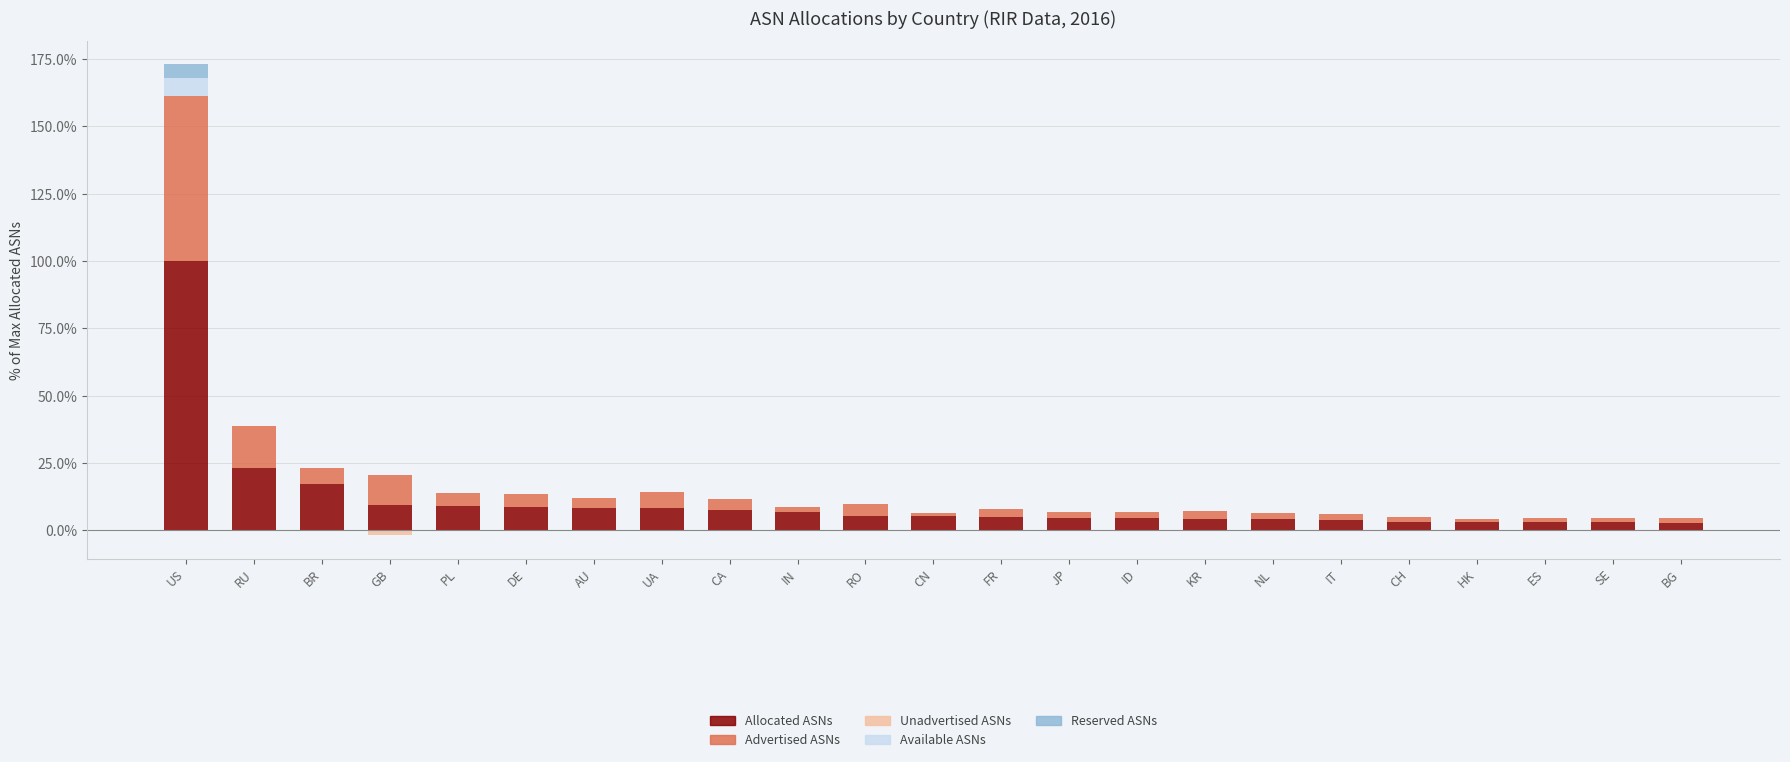

Reading right to left, transcribe all the data shown in this chart.

Allocated ASNs: 2.7	3.0	3.0	3.0	3.2	3.7	4.1	4.1	4.4	4.4	5.1	5.2	5.4	6.7	7.6	8.2	8.4	8.5	9.1	9.3	17.1	23.3	100.0
Advertised ASNs: 1.7	1.6	1.6	1.2	1.8	2.2	2.3	3.0	2.2	2.2	2.9	1.3	4.2	1.8	4.2	6.0	3.5	5.0	4.7	11.1	5.9	15.5	61.3
Available ASNs: 0.0	0.0	0.0	0.0	0.0	0.0	0.0	0.0	0.0	0.0	0.0	0.0	0.0	0.0	0.0	0.0	0.0	0.0	0.0	0.0	0.0	0.0	6.7
Reserved ASNs: 0.0	0.0	0.0	0.0	0.0	0.0	0.0	0.0	0.0	0.0	0.0	0.0	0.0	0.0	0.0	0.0	0.0	0.0	0.0	0.0	0.0	0.0	5.0
Unadvertised ASNs: 0.0	0.0	0.0	0.0	0.0	0.0	0.0	0.0	0.0	0.0	0.0	0.0	0.0	0.0	0.0	0.0	0.0	0.0	0.0	-1.8	0.0	0.0	0.0